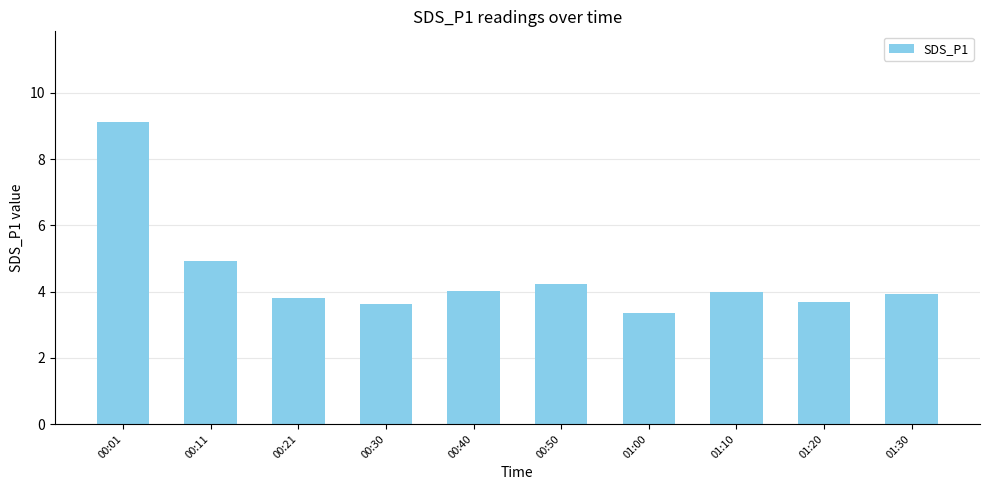

What is the change in value from 00:01 to 00:30?

-5.5